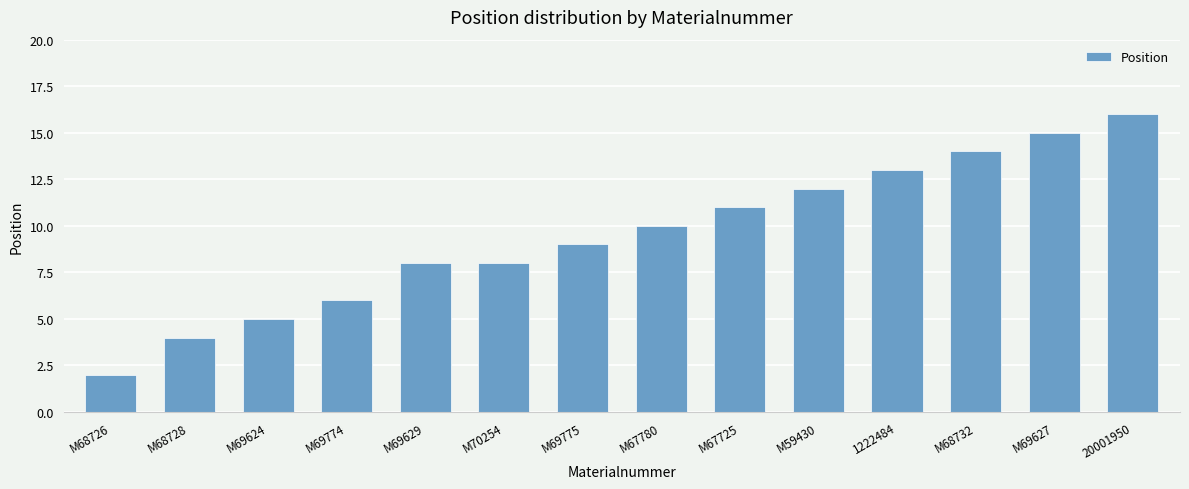

Between M70254 and 20001950, which is larger?

20001950